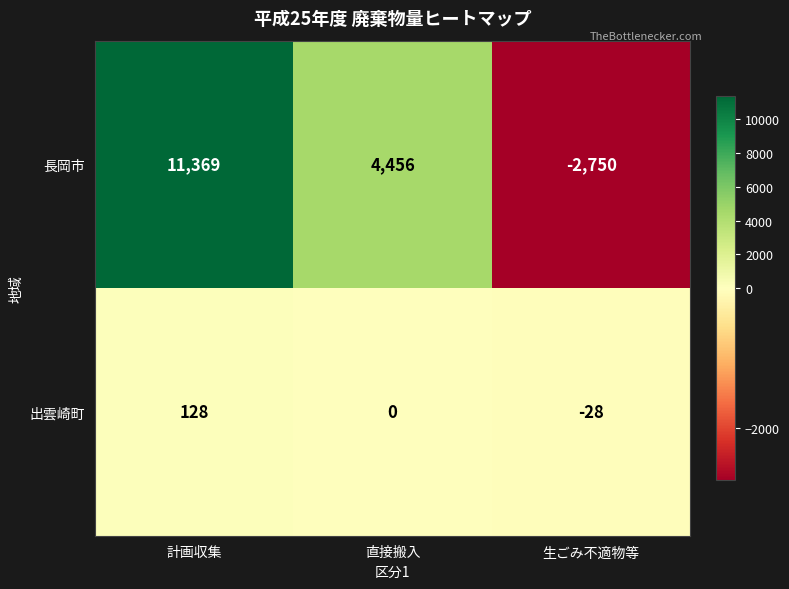

What is the maximum value shown in the chart?

11369